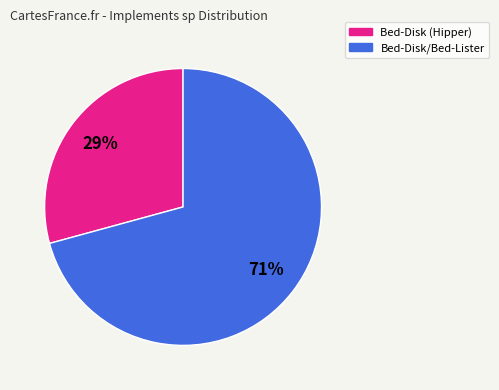

To the nearest percent, what is the difference between the largest and smallest slice percentages?

42%